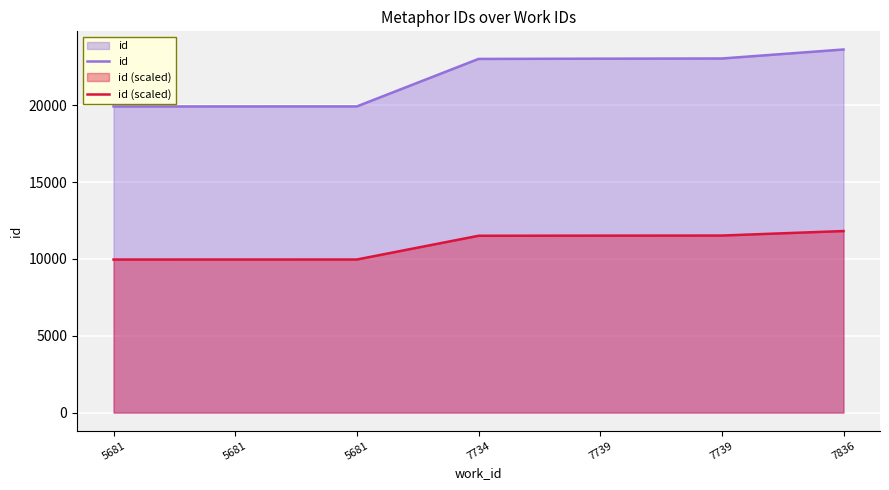

Which series has the largest range (max minus min)?

id